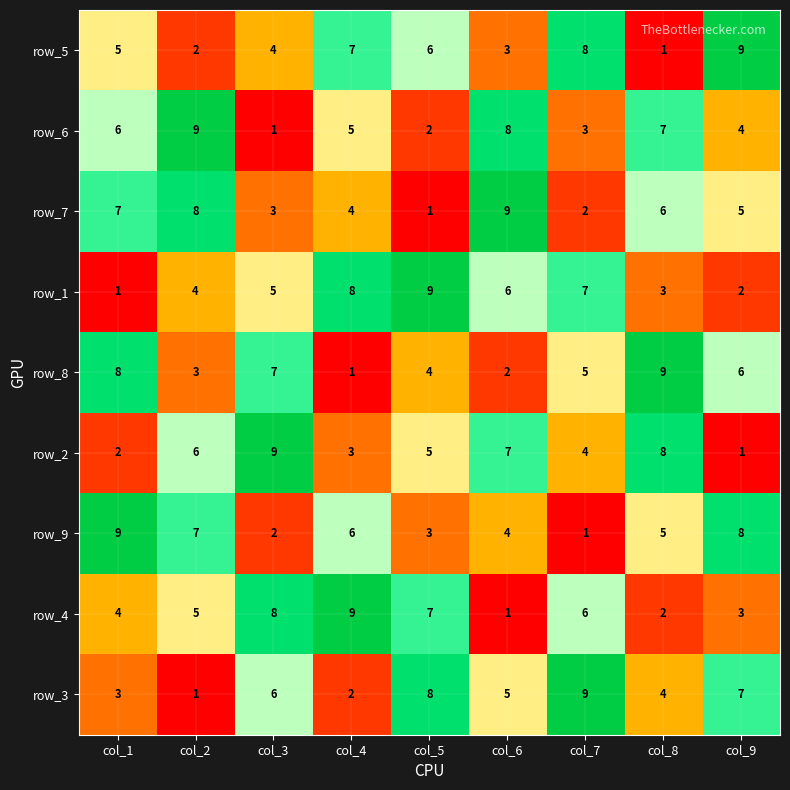

What is the maximum value shown in the chart?

9